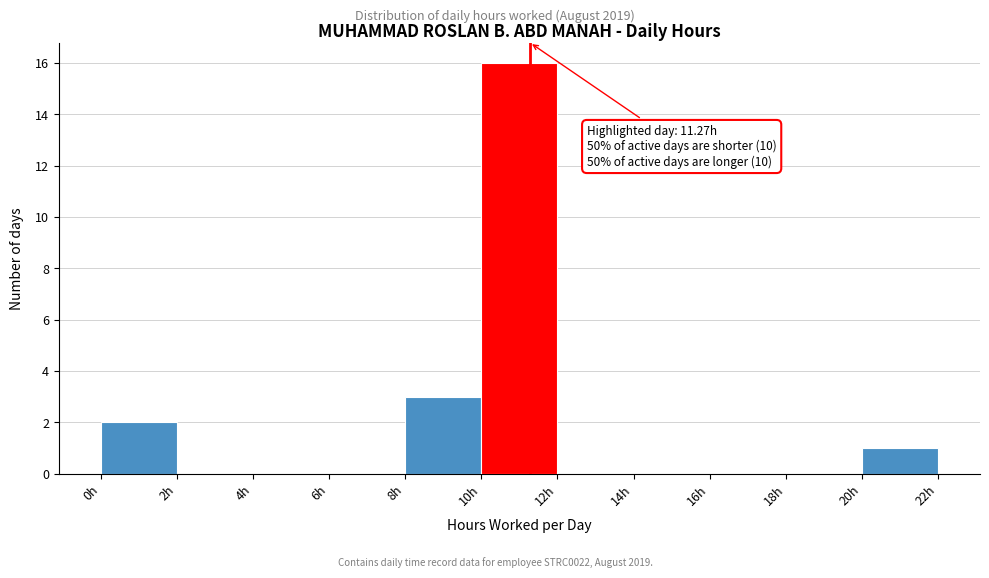

Which range on the x-axis has the tallest bar?

10 to 12